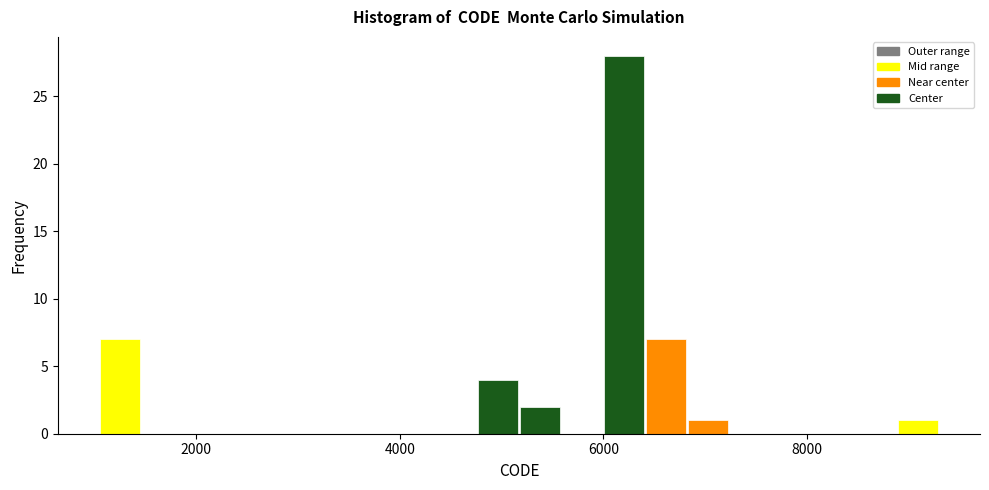

Around what value on the x-axis is the tallest bar? Give the approximate position of its centre, as read against the axis.

6200